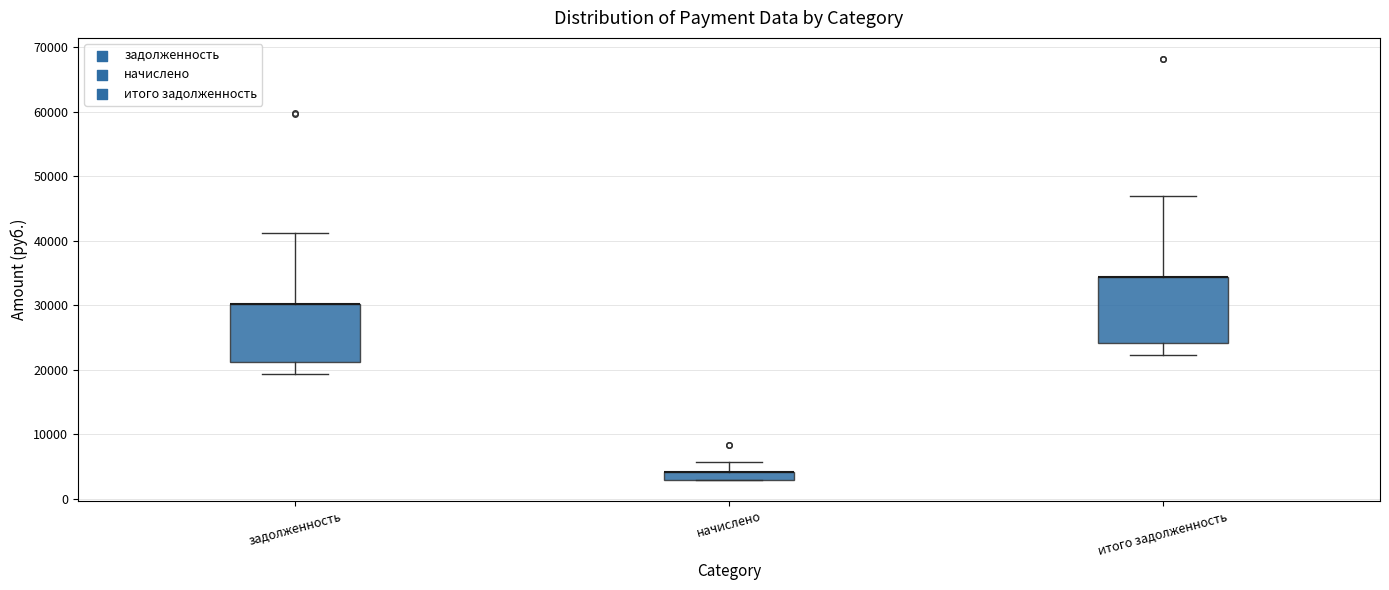

Where is the lower edge of the box for задолженность on the y-axis? The values are not printed on the chart, so give them approximately, as read against the axis.

21000